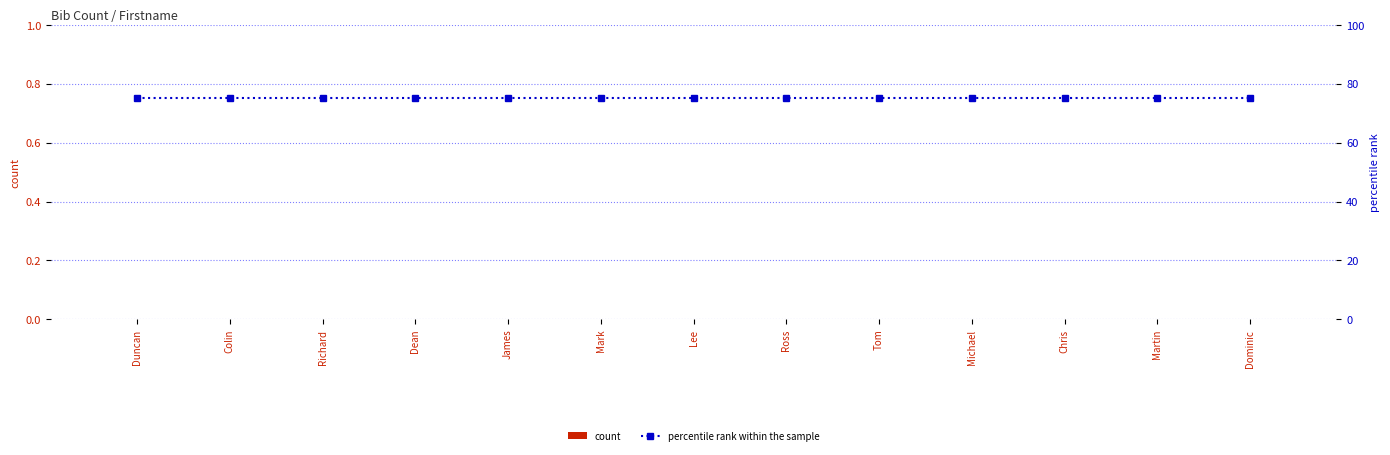

Is it true that count equals 0 at Dean?

True